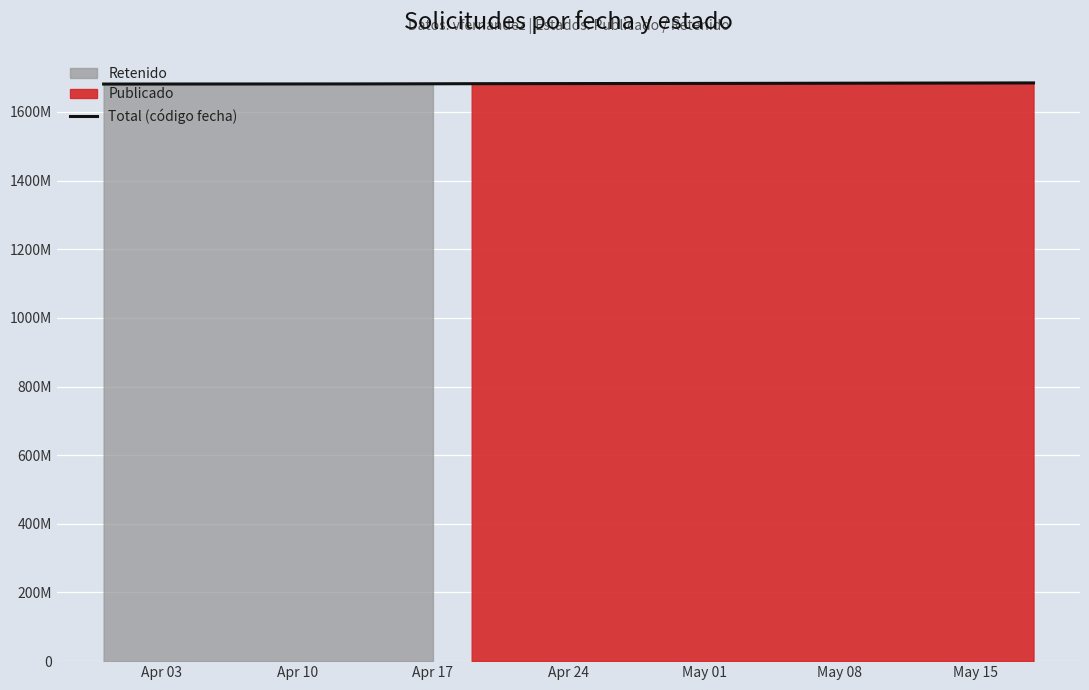

What is the sum of the values at May 01 and May 15?

3367531949